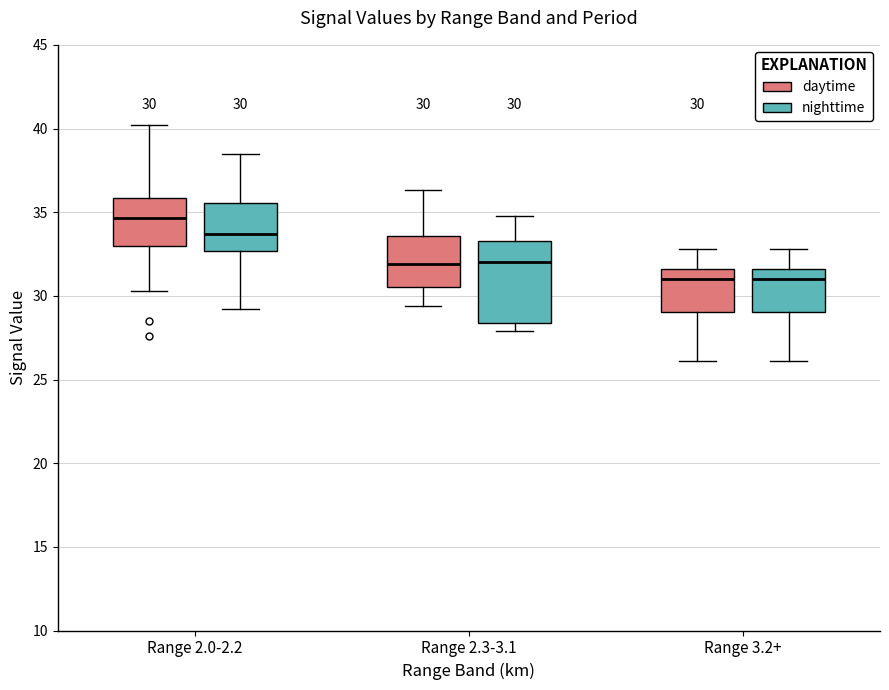

Which box is the tallest, from its lower edge to its upper edge?

Range 2.3-3.1 (nighttime)